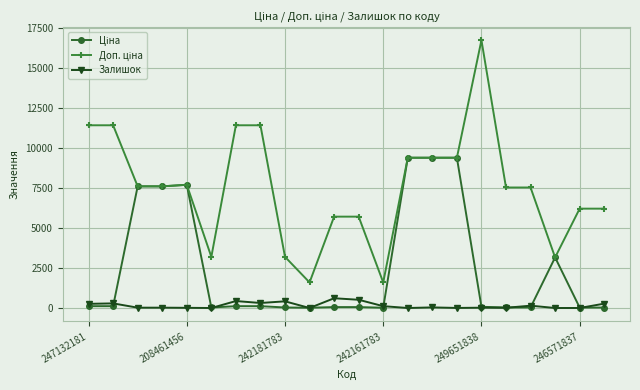

How many lines are shown in the chart?

3